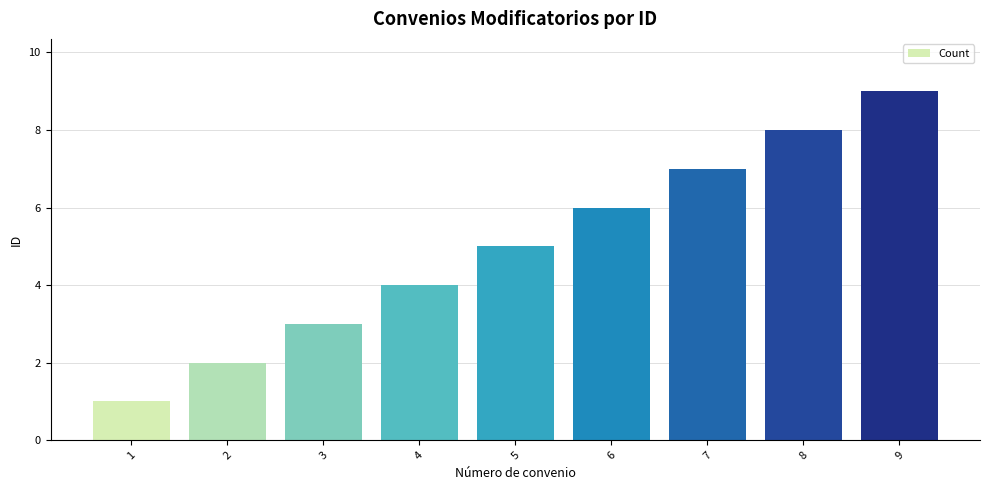

What is the approximate value at 9?

9